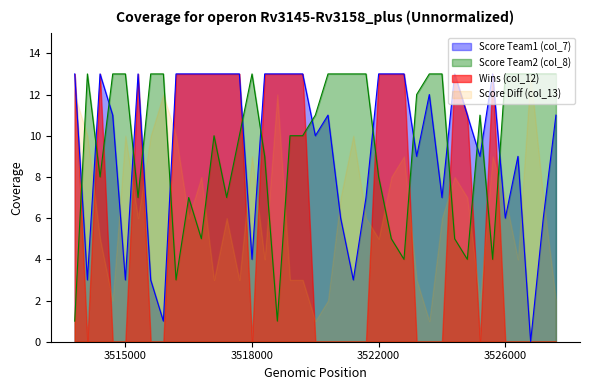

Between which two adjacent categories do Score Team1 (col_7) and Score Team2 (col_8) first intersect?

1 and 2